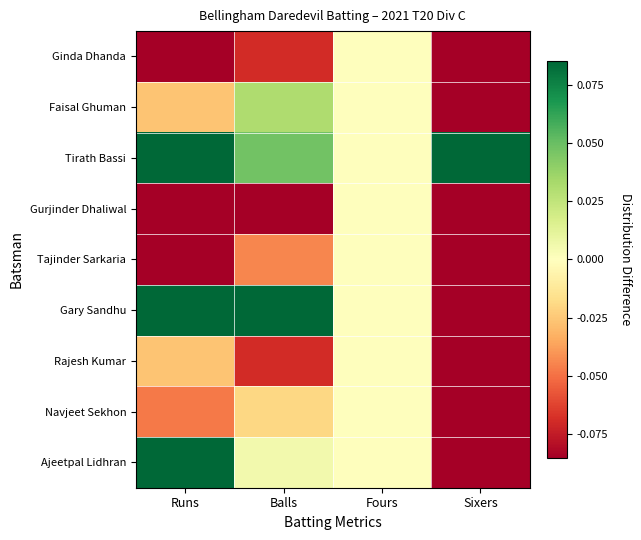

Reading left to right, extract all data points from this chart.

Ginda Dhanda: Runs=-0.1	Balls=-0.1	Fours=0.0	Sixers=-0.1
Faisal Ghuman: Runs=-0.0	Balls=0.0	Fours=0.0	Sixers=-0.1
Tirath Bassi: Runs=0.1	Balls=0.0	Fours=0.0	Sixers=0.9
Gurjinder Dhaliwal: Runs=-0.1	Balls=-0.1	Fours=0.0	Sixers=-0.1
Tajinder Sarkaria: Runs=-0.1	Balls=-0.0	Fours=0.0	Sixers=-0.1
Gary Sandhu: Runs=0.1	Balls=0.2	Fours=0.0	Sixers=-0.1
Rajesh Kumar: Runs=-0.0	Balls=-0.1	Fours=0.0	Sixers=-0.1
Navjeet Sekhon: Runs=-0.0	Balls=-0.0	Fours=0.0	Sixers=-0.1
Ajeetpal Lidhran: Runs=0.1	Balls=0.0	Fours=0.0	Sixers=-0.1